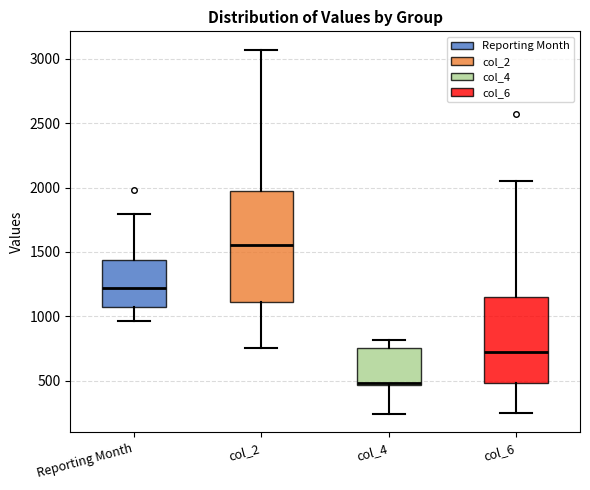

Where does the lower whisker of the box for col_4 end on the y-axis? The values are not printed on the chart, so give them approximately, as read against the axis.

250